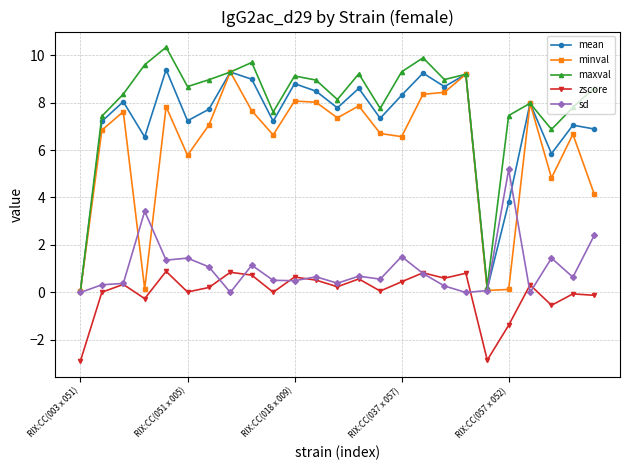

Which series has the largest total across all categories?

maxval